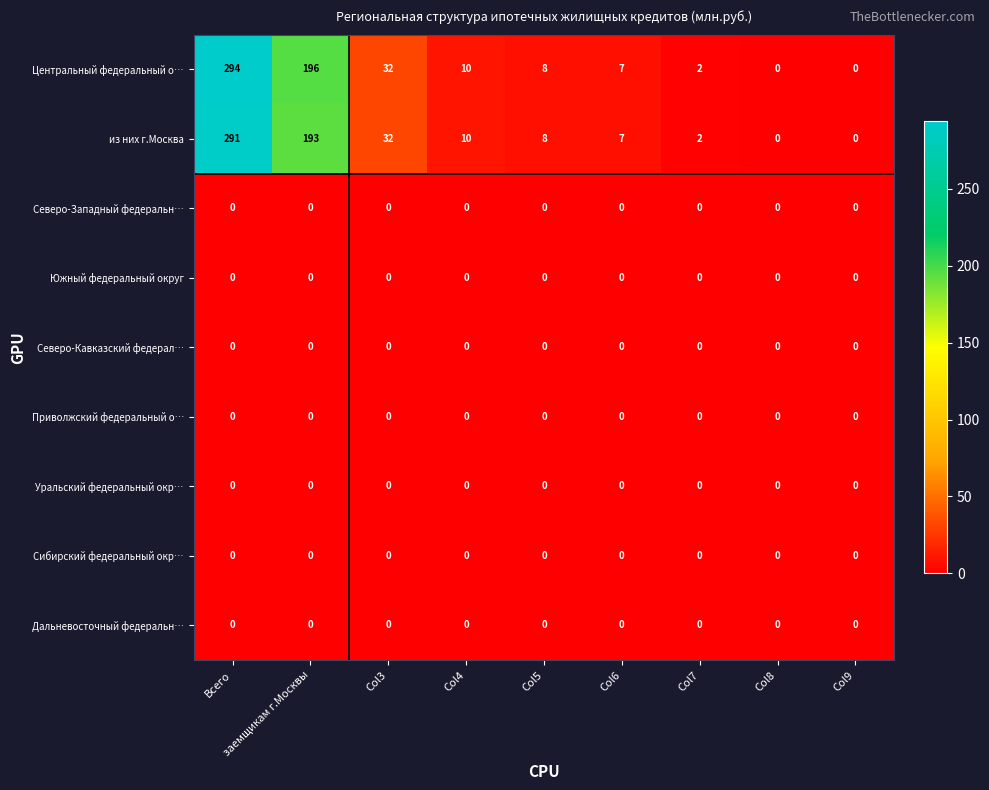

How many categories are shown in the chart?

9